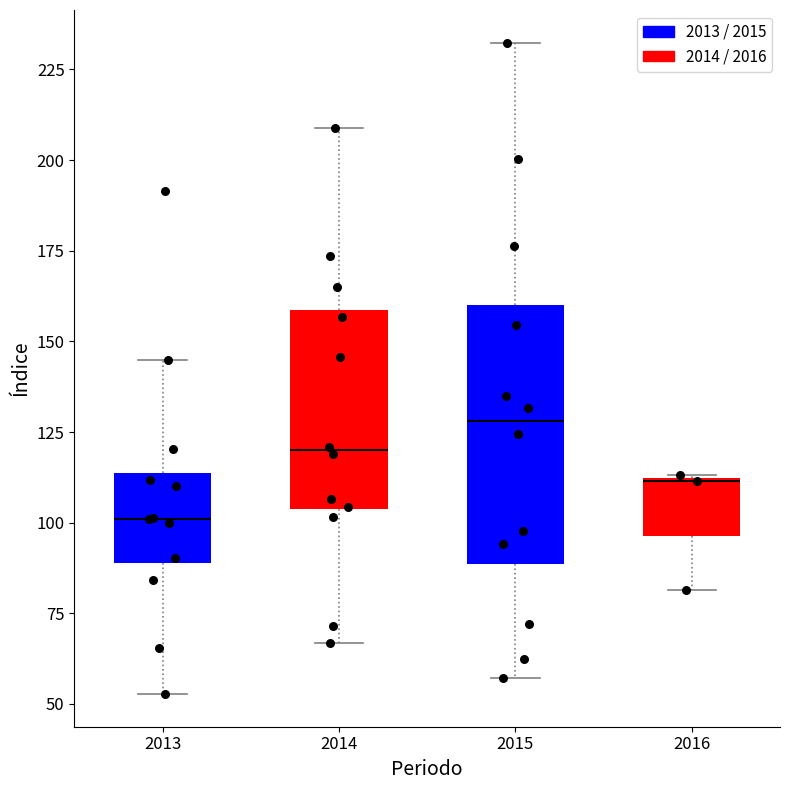

Reading left to right, read every box against the y-axis: the position of its median line, the range the box covers, and the ends of its whiskers. The values are not printed on the chart, so give them approximately, as read against the axis.

2013: median 100, box 90 to 115, whiskers 55 to 145
2014: median 120, box 105 to 160, whiskers 65 to 210
2015: median 130, box 90 to 160, whiskers 55 to 230
2016: median 110, box 95 to 110, whiskers 80 to 115